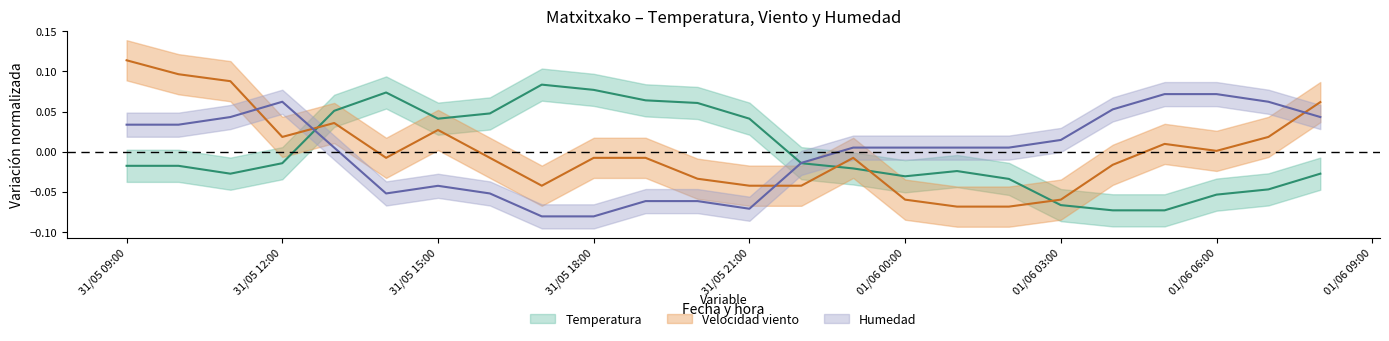

Which series has the widest spread of values?

Velocidad viento